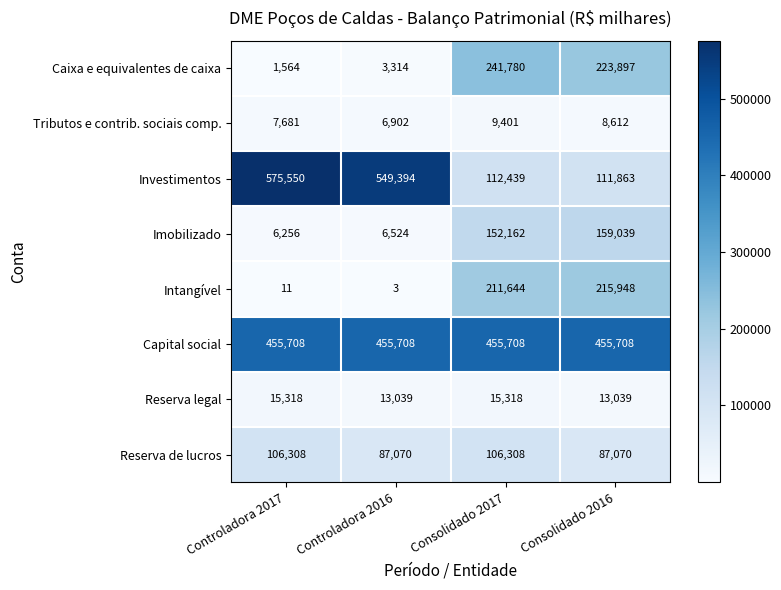

Rank the series at Controladora 2017 from highest to lowest value.

Investimentos, Capital social, Reserva de lucros, Reserva legal, Tributos e contrib. sociais comp., Imobilizado, Caixa e equivalentes de caixa, Intangível